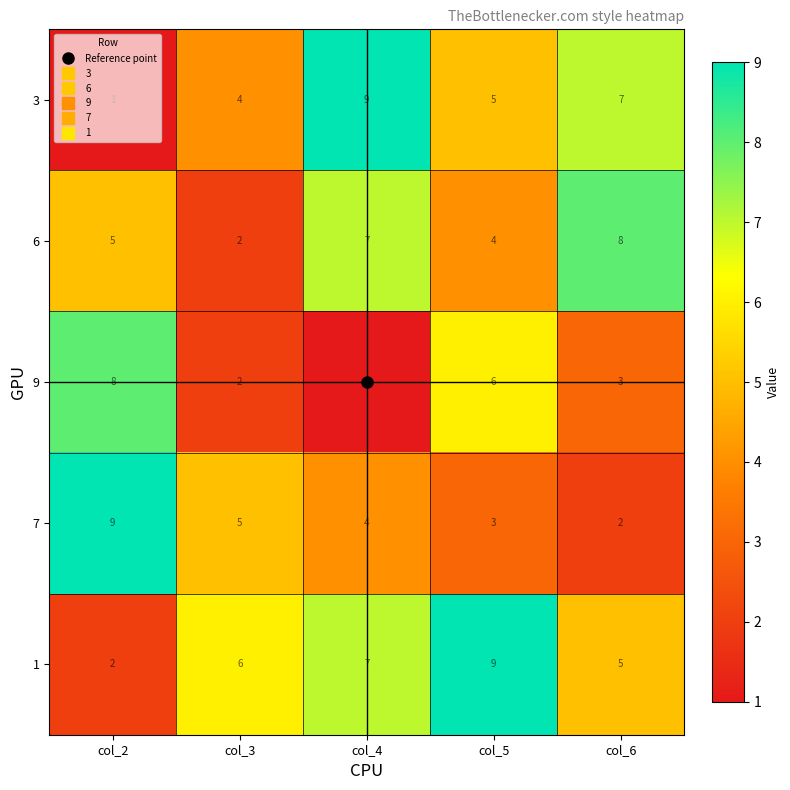

The value of 6 at col_4 is 12. True or false?

False